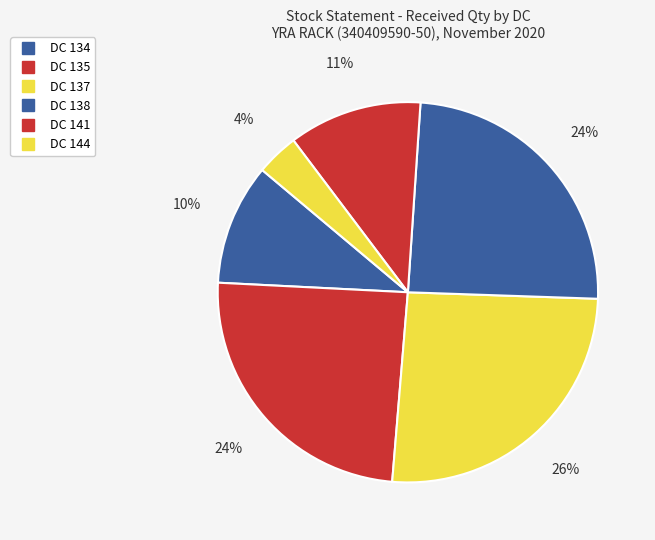

How many slices are in this pie chart?

6